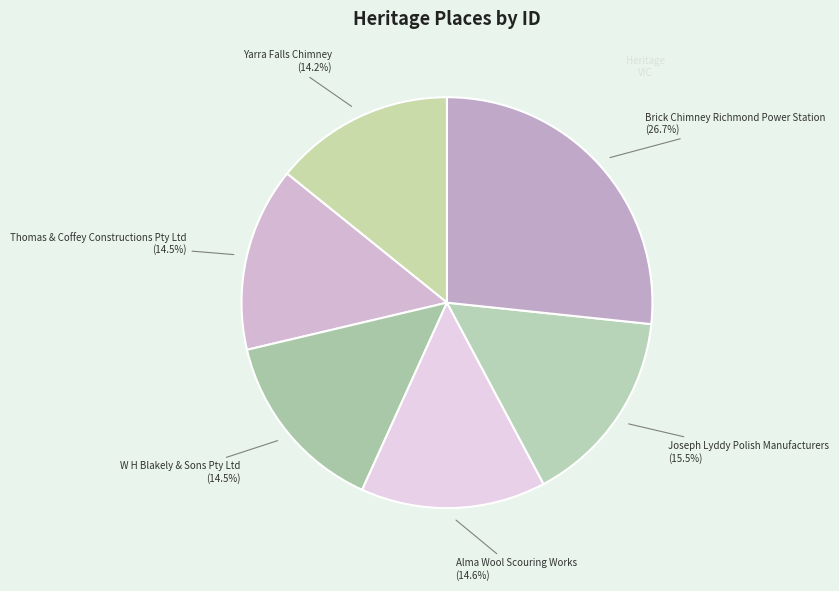

Count the number of slices in the pie.

6